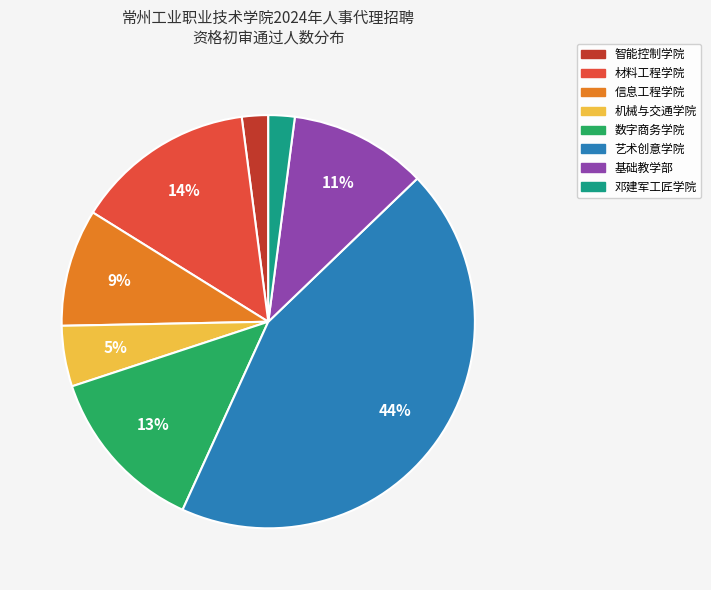

True or false: 邓建军工匠学院 accounts for 2% of the total.

True